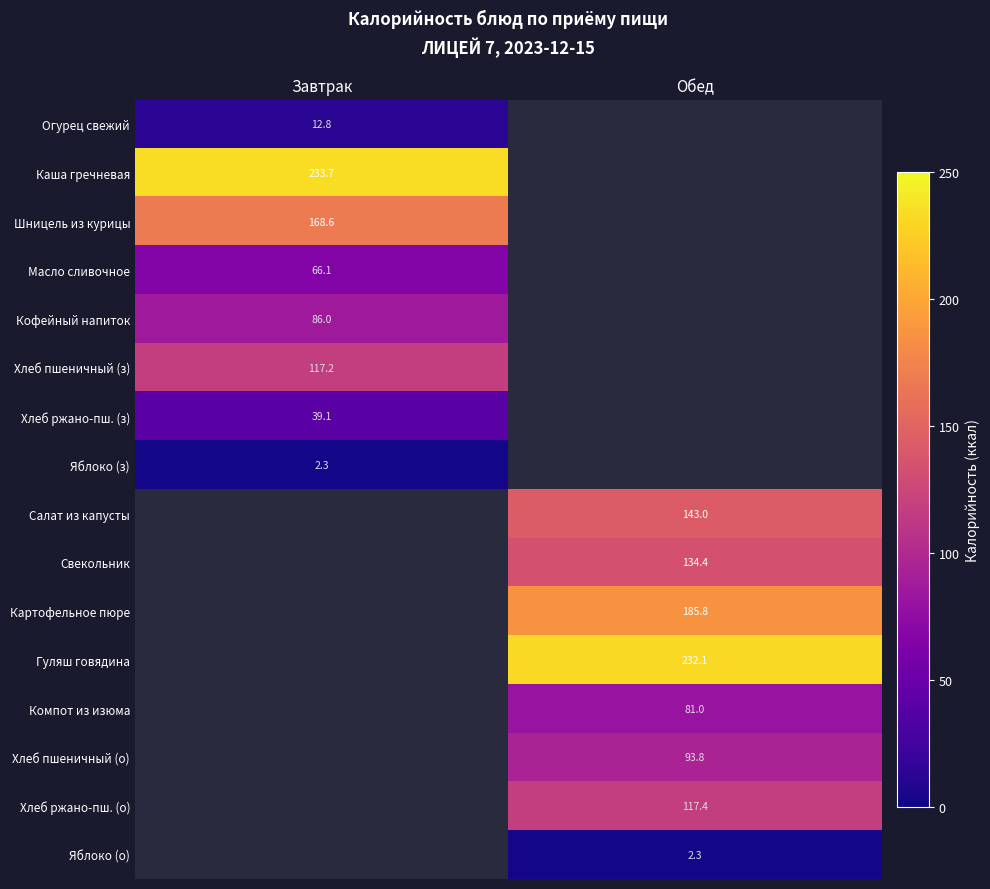

The Картофельное пюре series shows 254.9 at Обед. True or false?

False